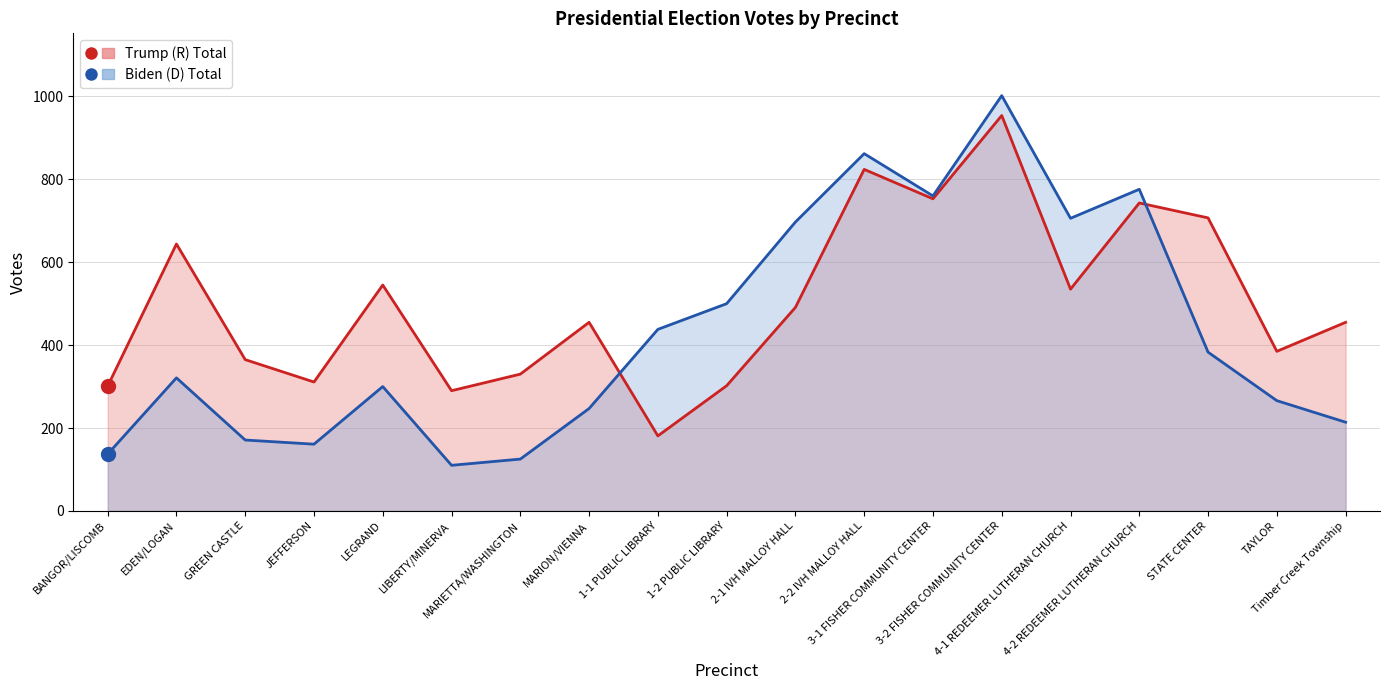

Read the Trump Total Line value at BANGOR/LISCOMB, to the nearest 100.

300